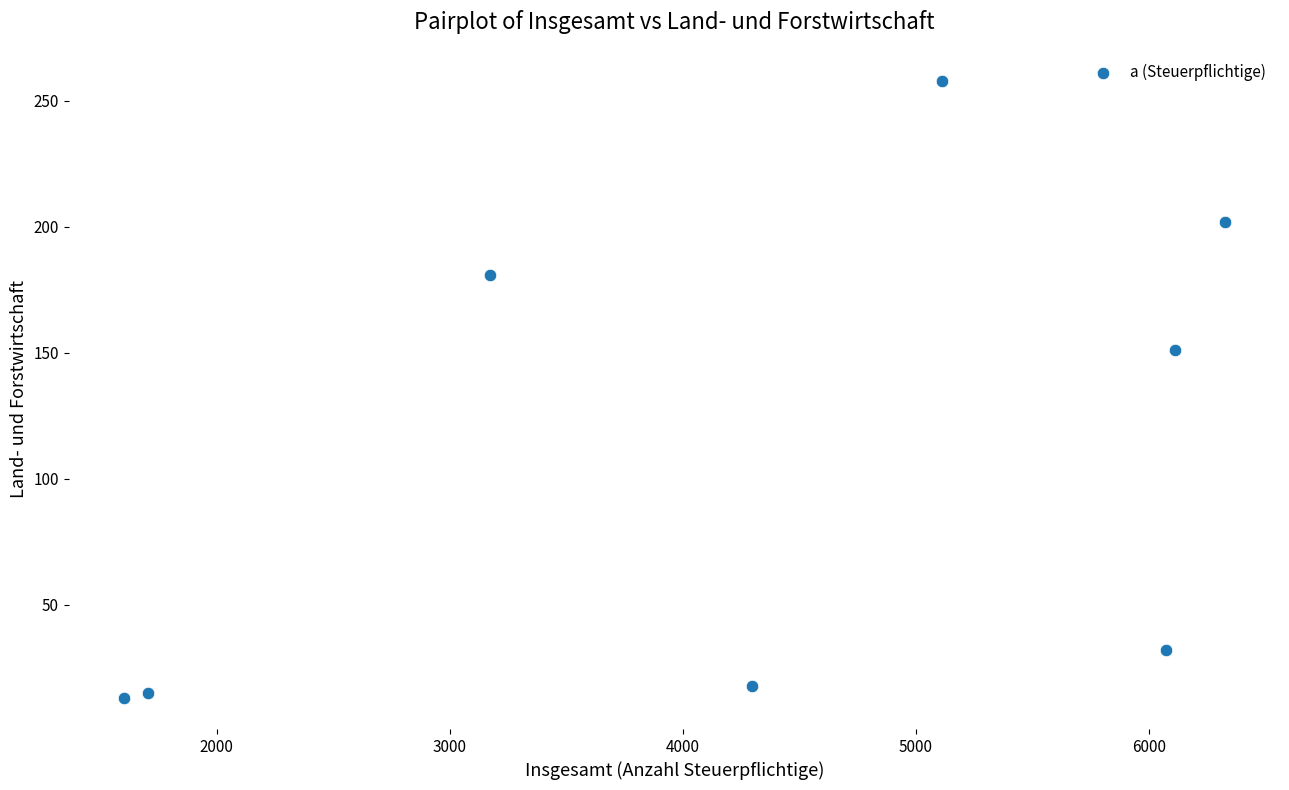

What is the average X value?

4299